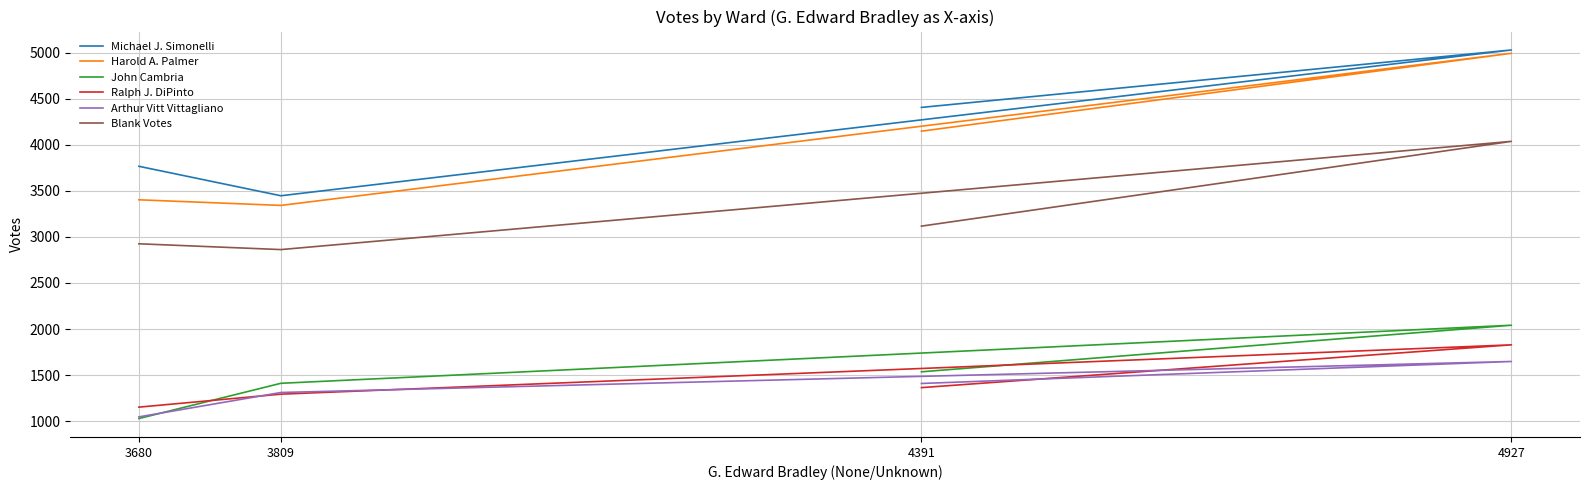

Count the Ralph J. DiPinto values in the range 1292 to 1828.

3